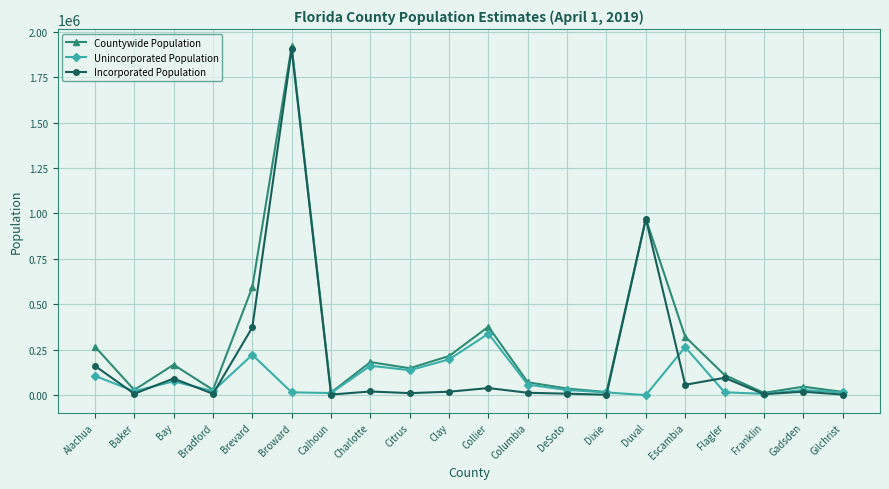

Is it true that Unincorporated Population equals 161809 at Charlotte?

True